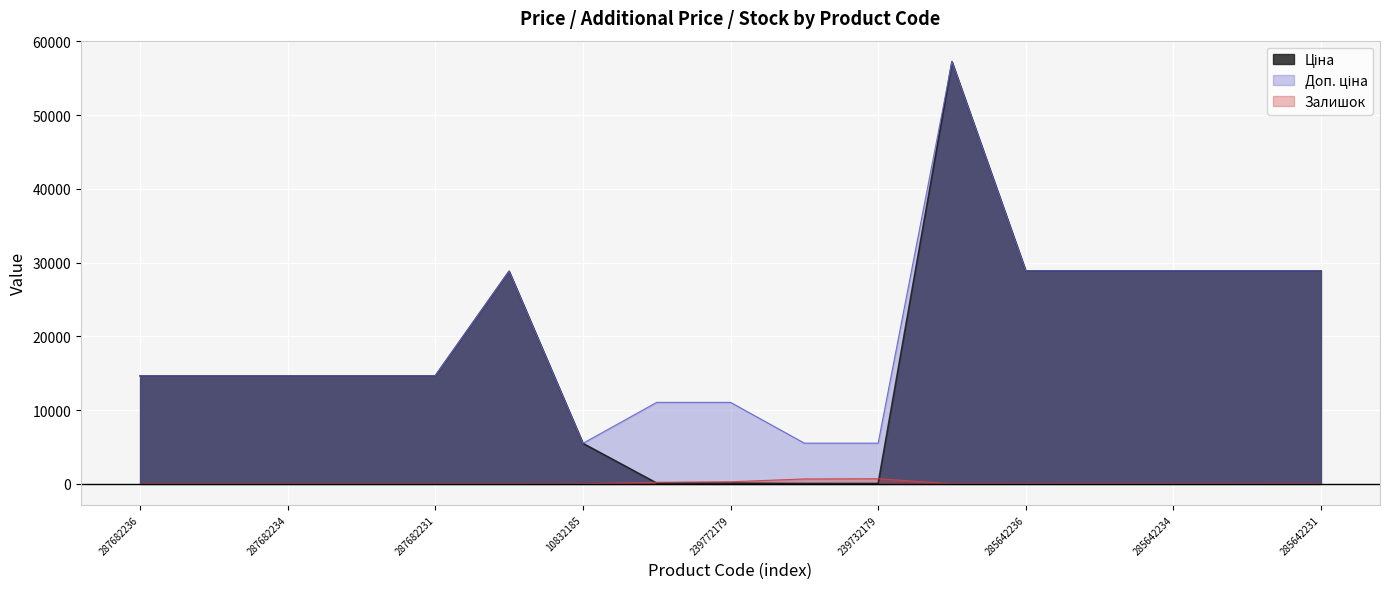

At which label is Доп. ціна closest to 31366?

285642236